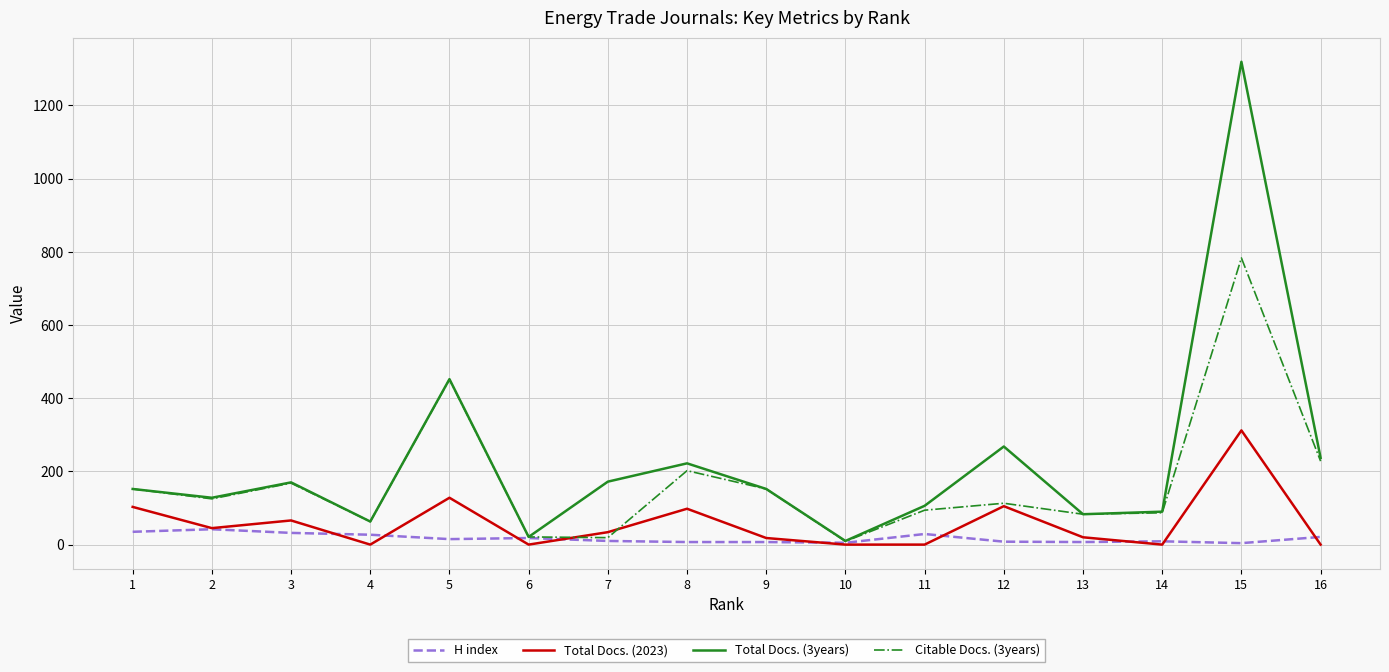

The value of Total Docs. (3years) at 9 is 152. True or false?

True